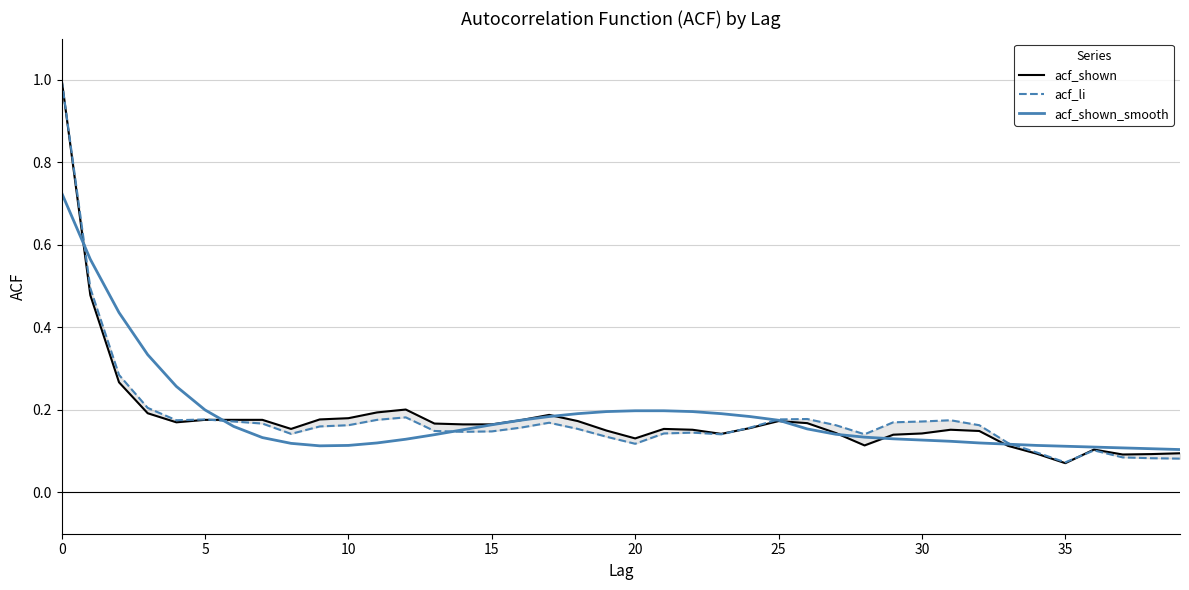

At which label is acf_li closest to 0?

35